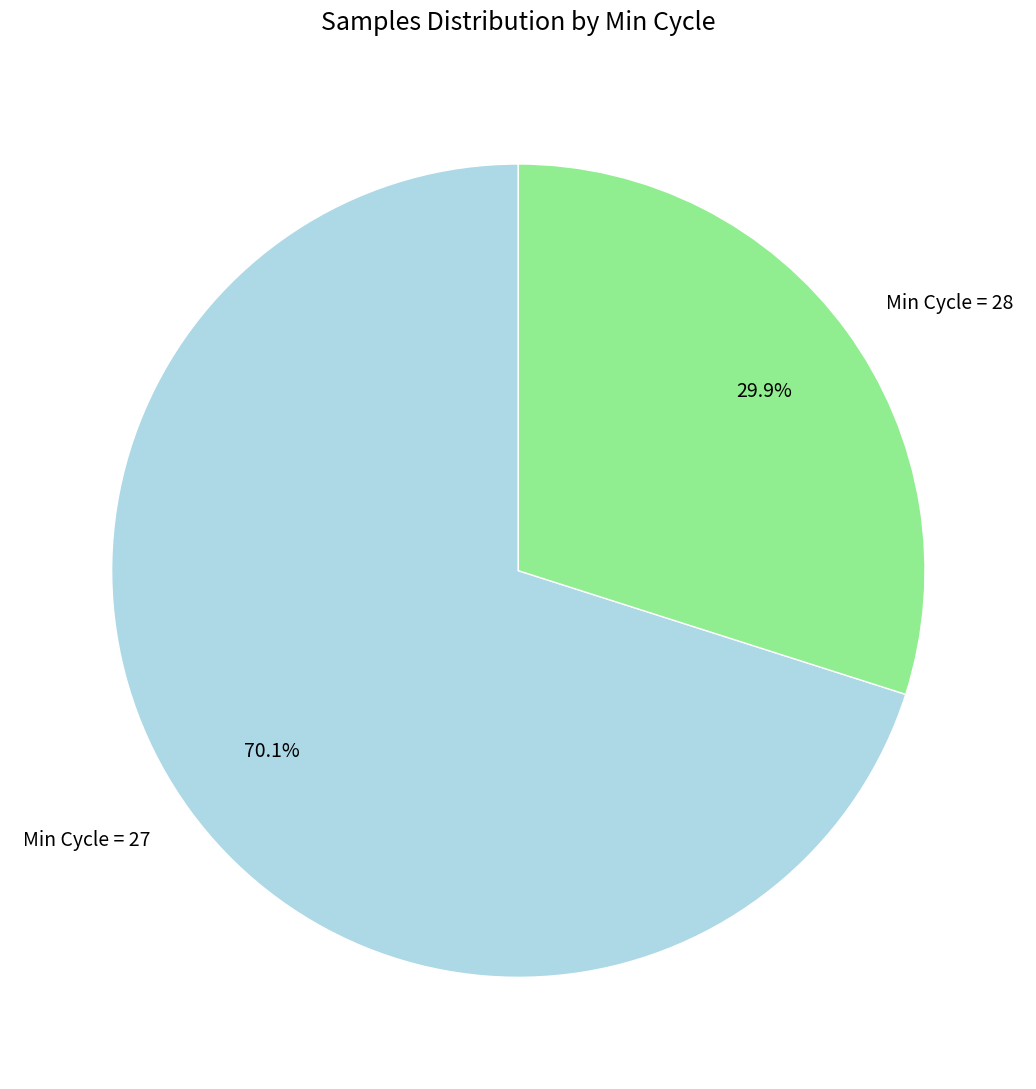

Between Min Cycle = 27 and Min Cycle = 28, which is larger?

Min Cycle = 27